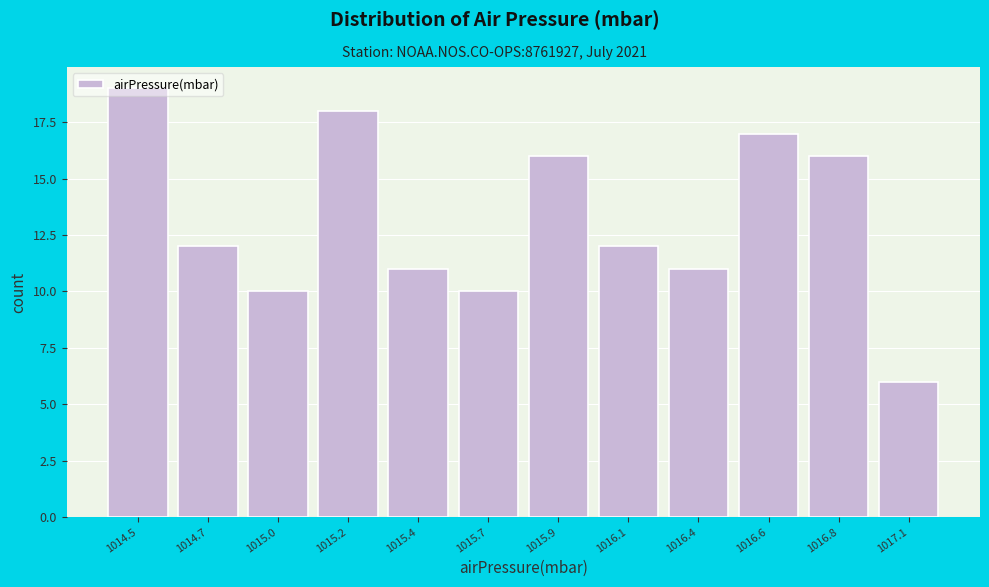

What position from the left is 1015.0?

3